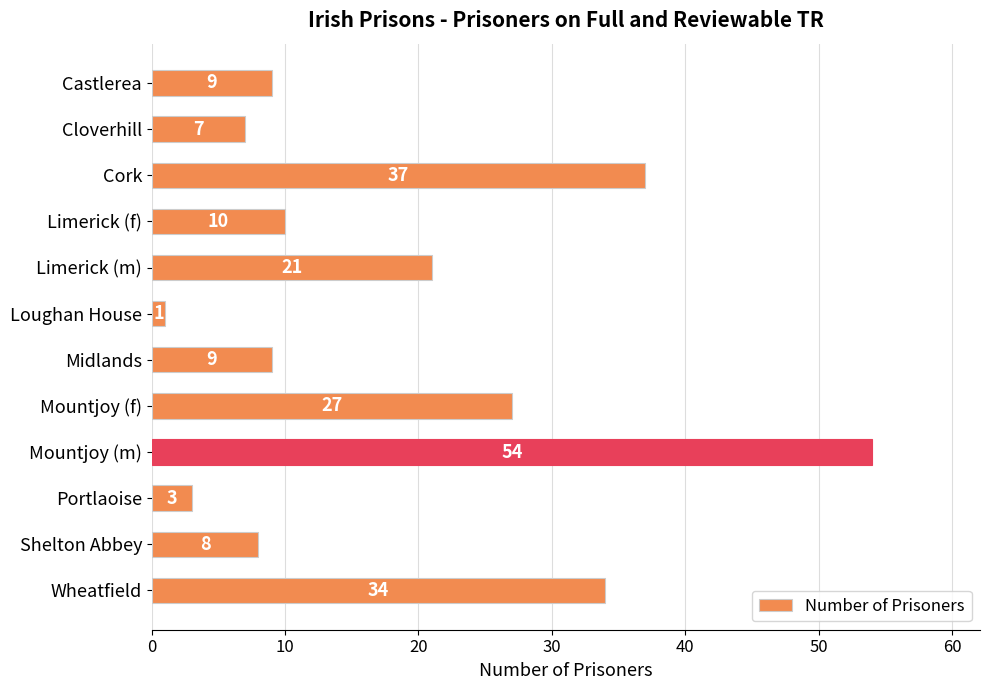

What is the difference between the second highest and second lowest values?

34